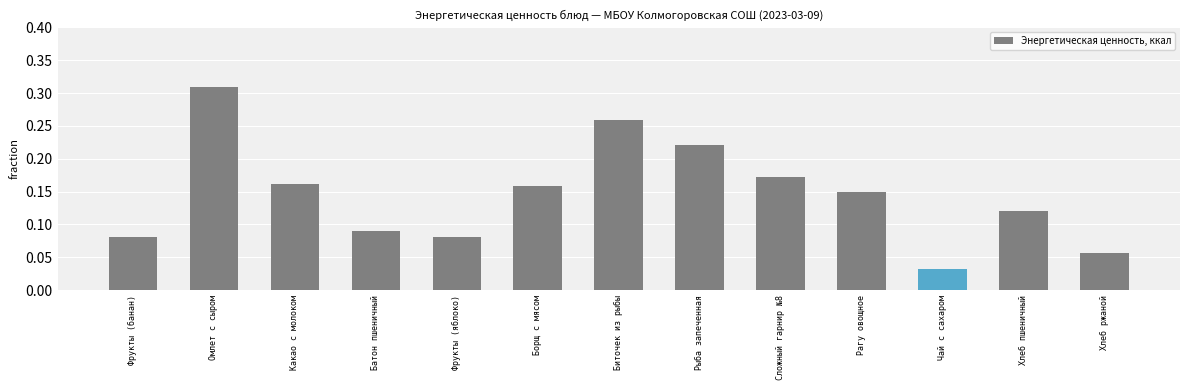

How many distinct data groups are displayed?

1